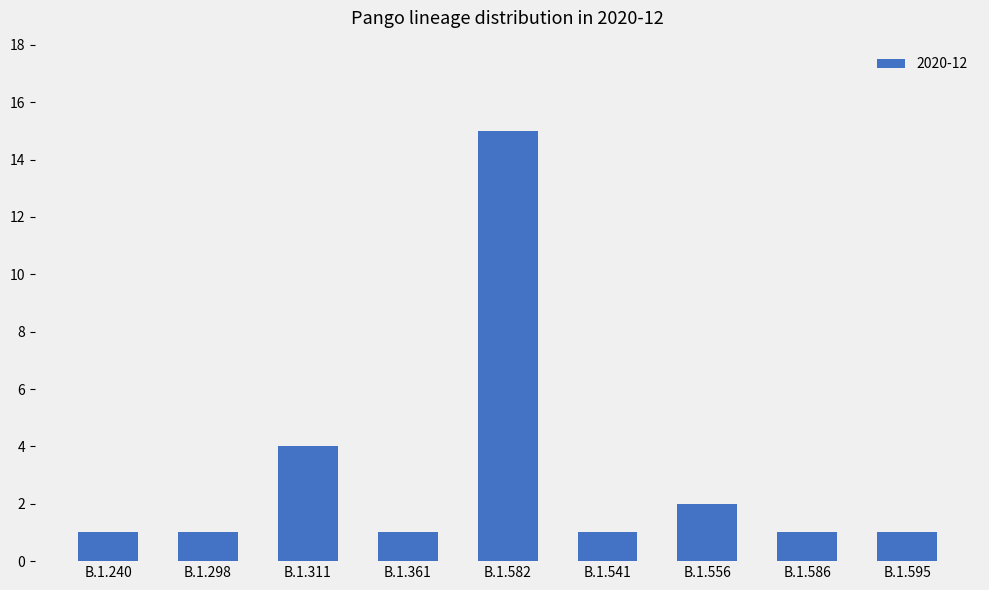

The value at B.1.311 is 1. True or false?

False